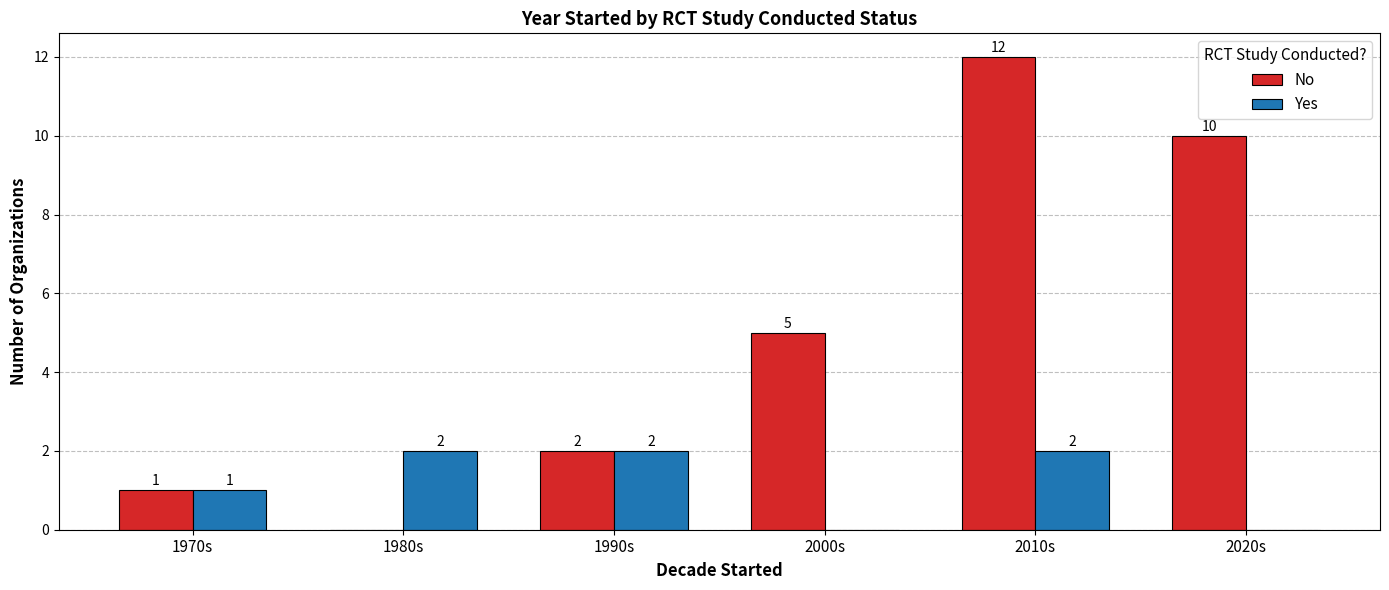

Between 1980s and 1990s, which series saw the biggest shift?

No